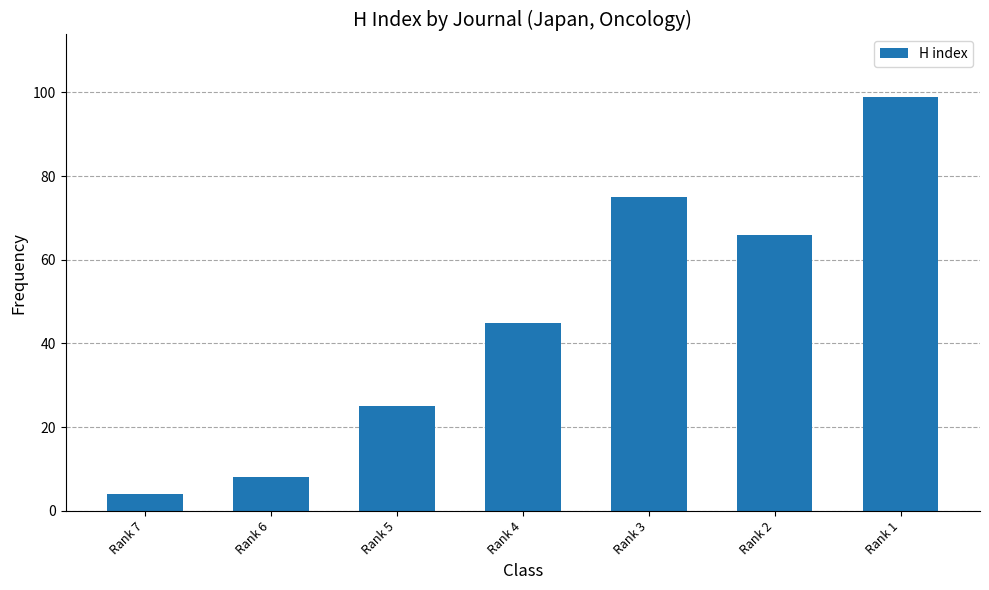

The value at Rank 6 is 12. True or false?

False